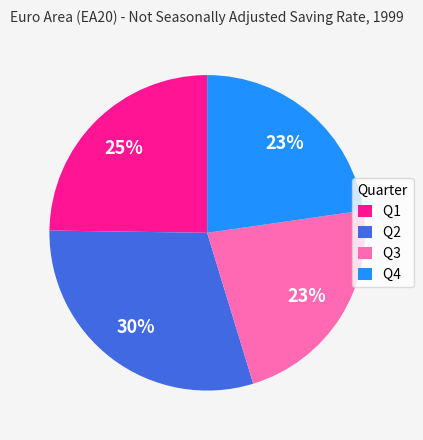

Which category has the biggest portion of the pie?

Q2